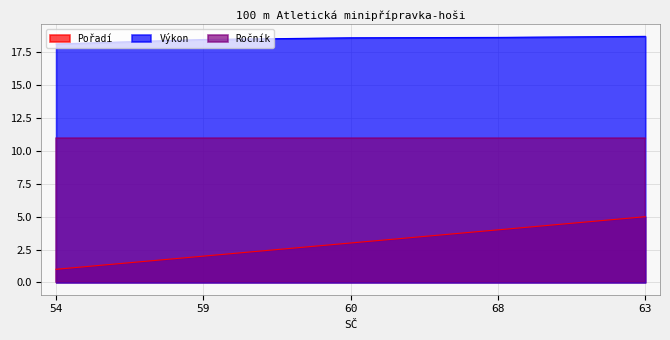

What is the smallest value displayed?

1.0